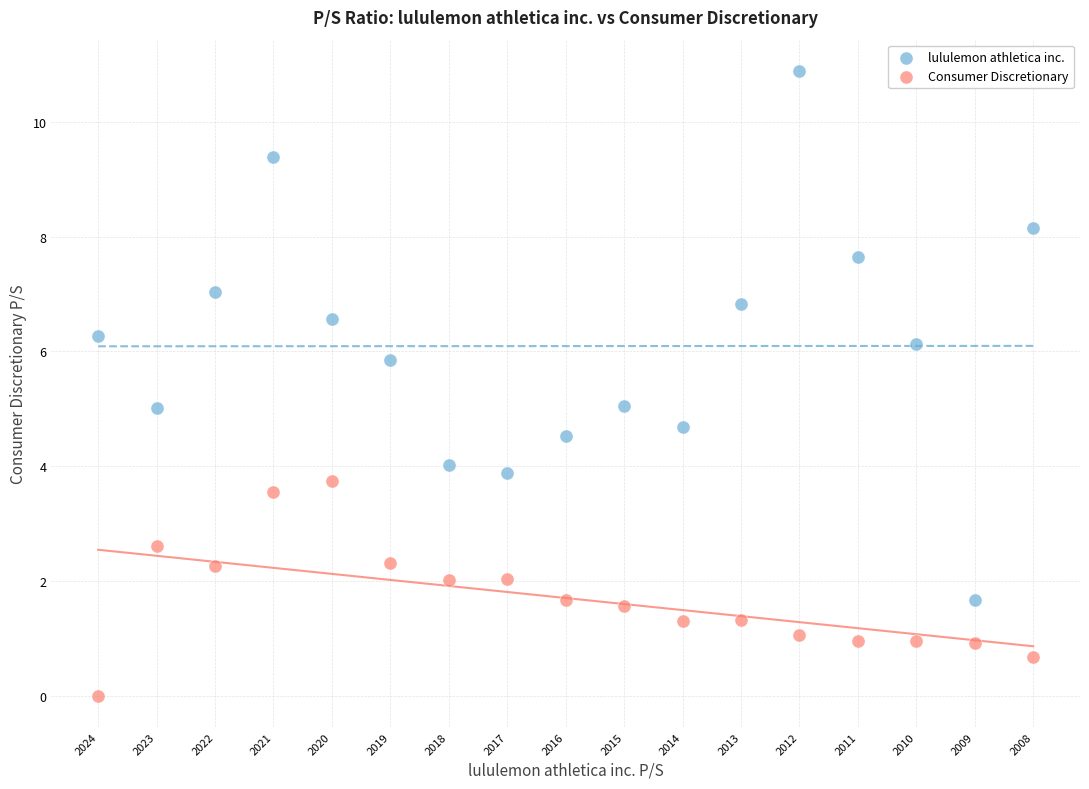

Which series reaches the minimum Y coordinate?

Consumer Discretionary